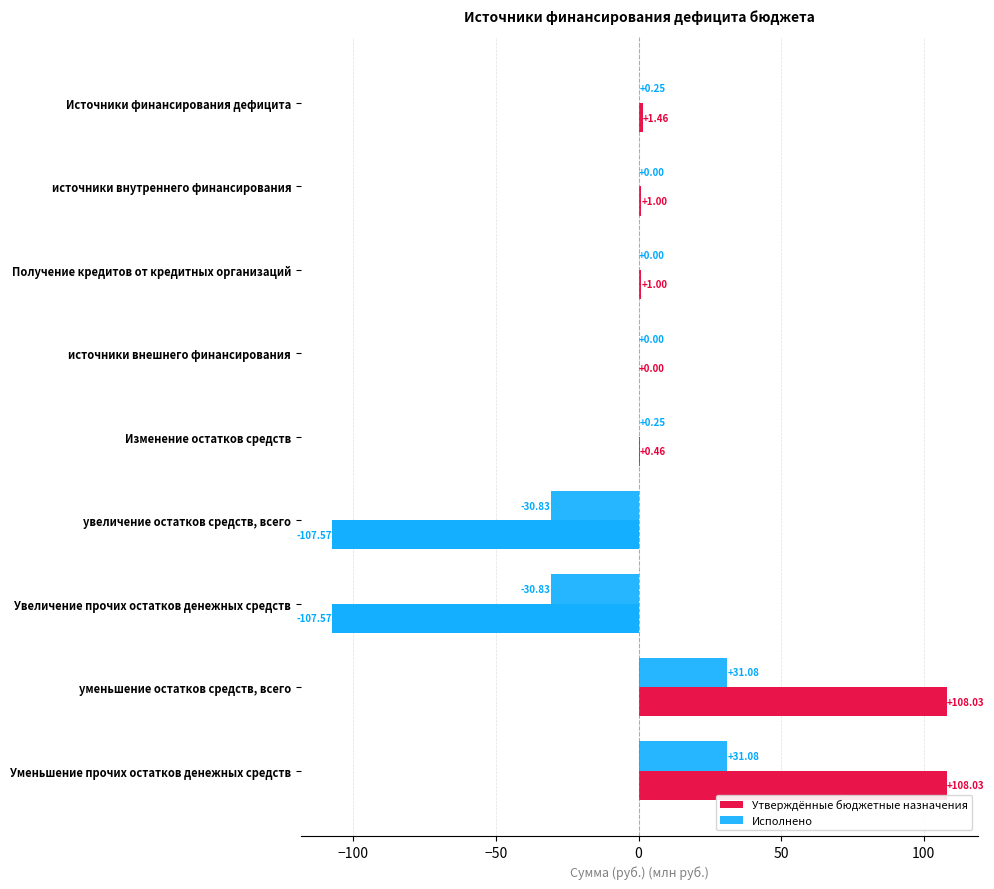

What is the sum of all Исполнено values?

1.0